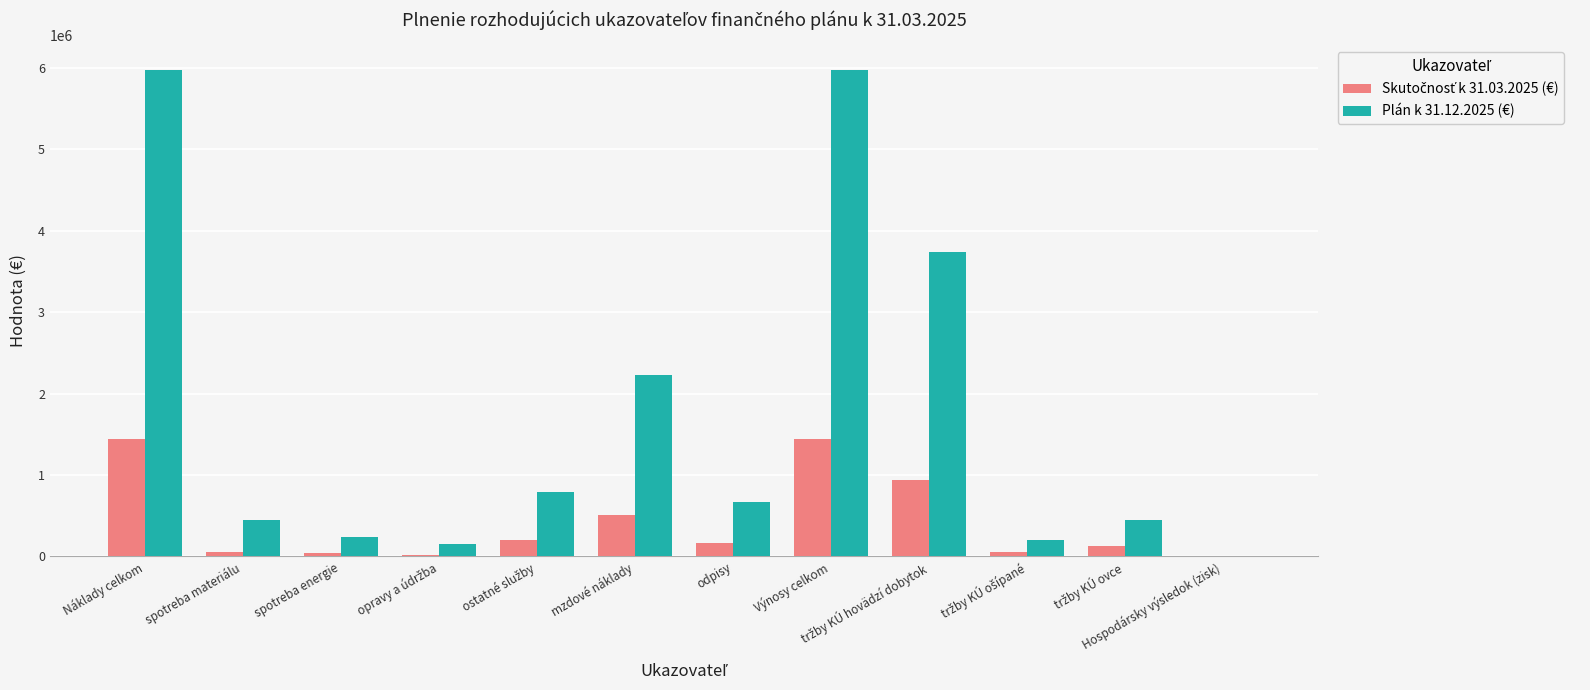

What is the maximum value shown in the chart?

5977870